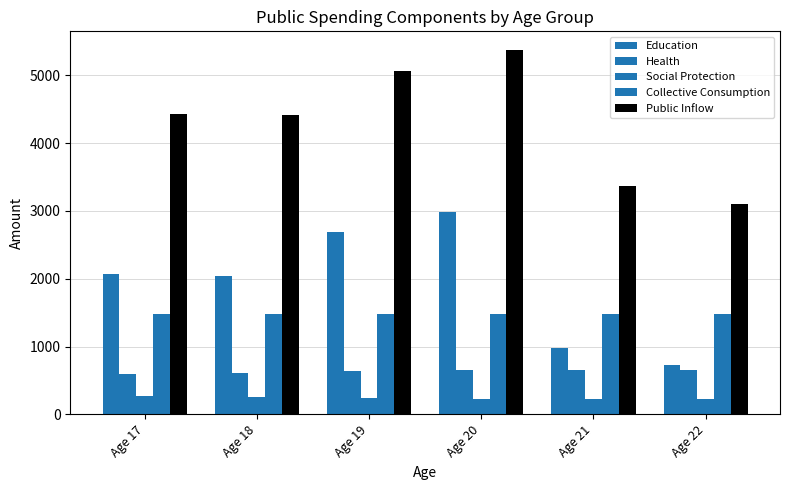

Is it true that Education equals 4015.8 at Age 20?

False